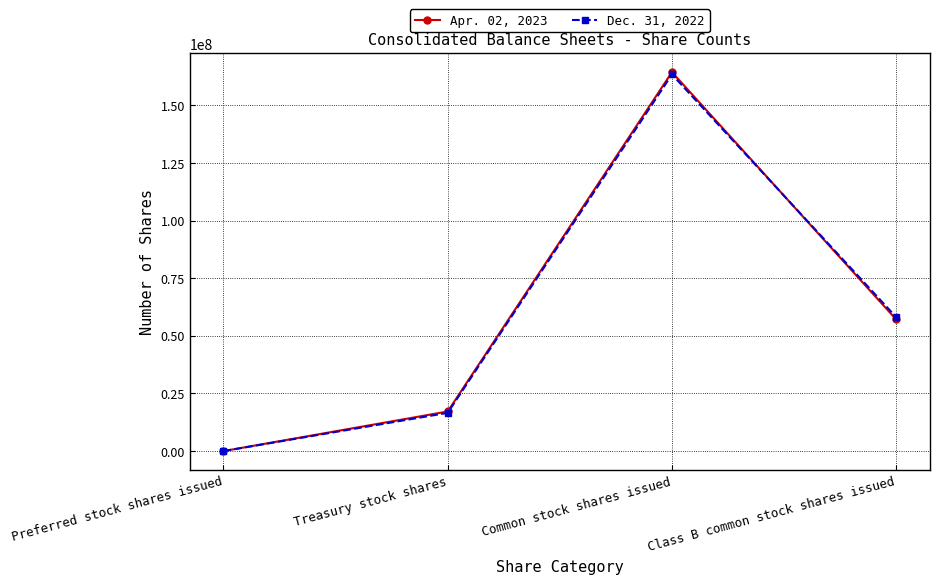

In Dec. 31, 2022, how many points are higher than both neighbors (excluding endpoints)?

1